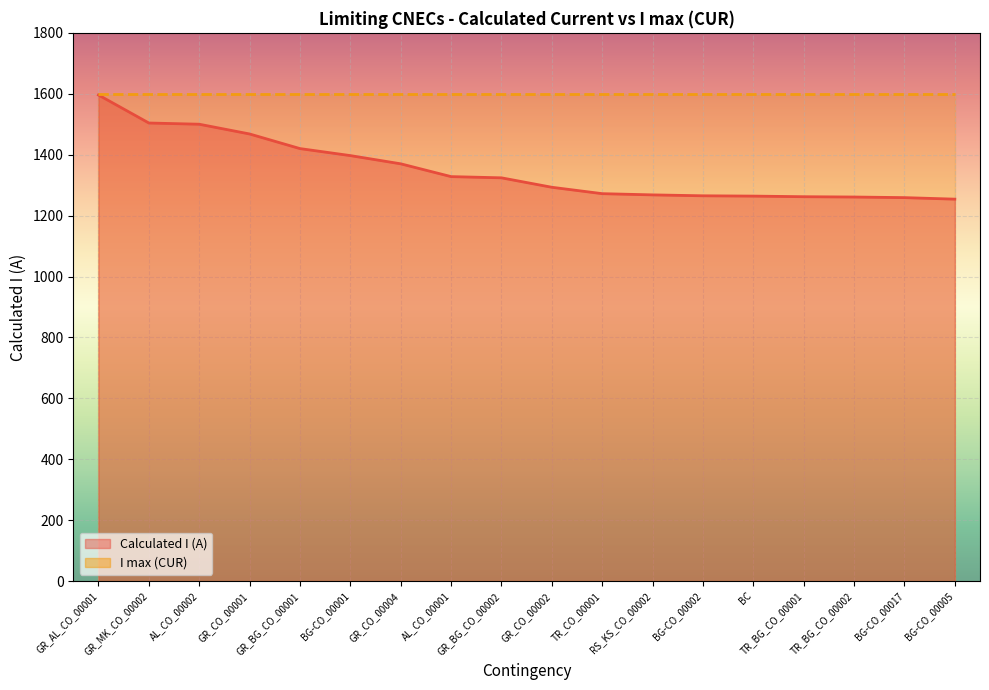

What is the label of the 11th point from the left?

TR_CO_00001